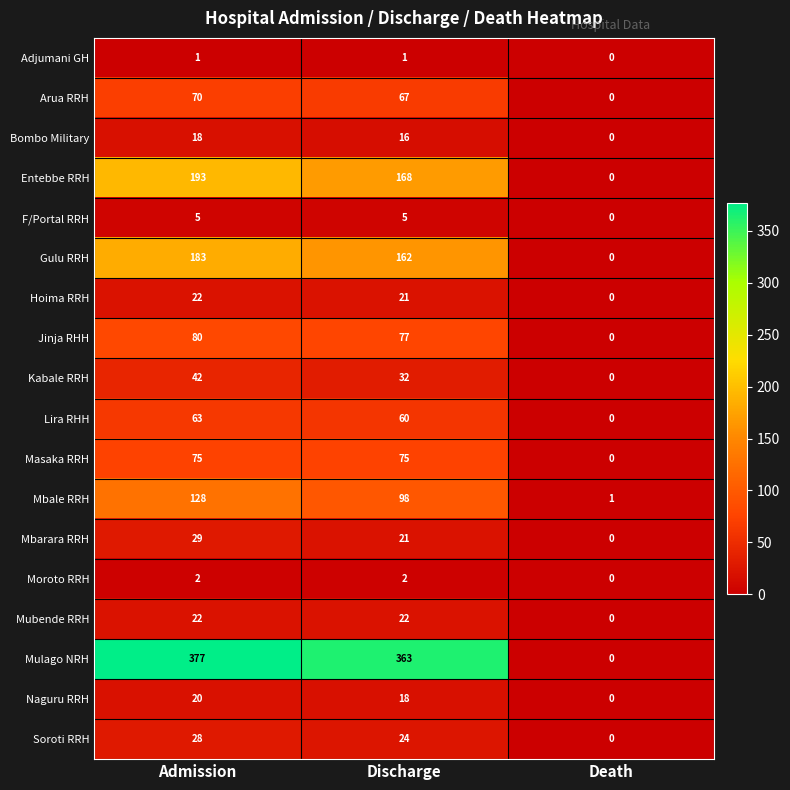

Which series changed the most between Discharge and Death?

Mulago NRH